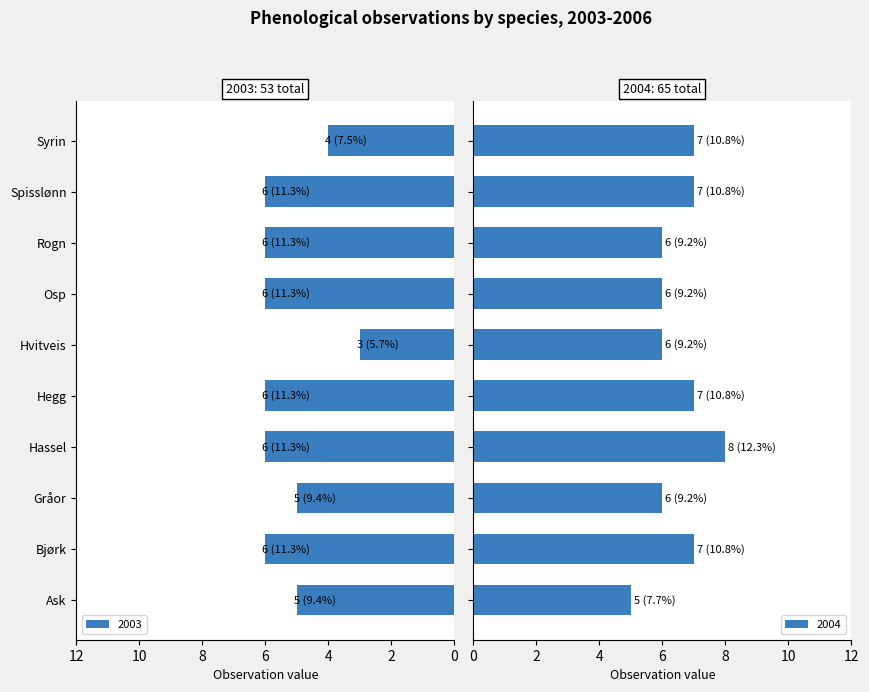

Where is 2004 nearest to the value 6?

Gråor